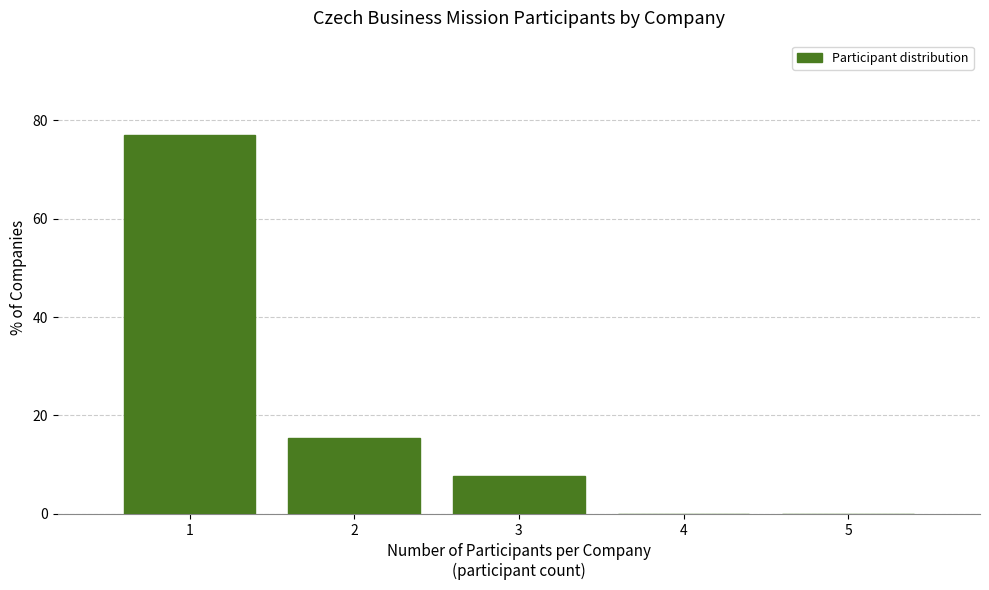

Reading left to right, list every bar in this chart as the range it spans on the x-axis followed by its height. The values are not printed on the chart, so give them approximately, as read against the axis.

0.5 to 1.5: 76
1.5 to 2.5: 16
2.5 to 3.5: 8
3.5 to 4.5: 0
4.5 to 5.5: 0